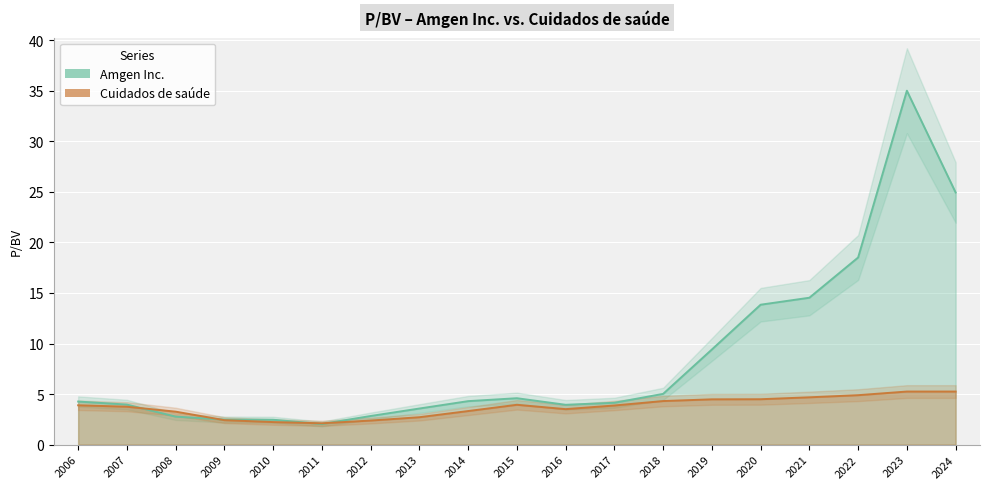

What is the difference between the Cuidados de saúde values at 2011 and 2009?

0.3